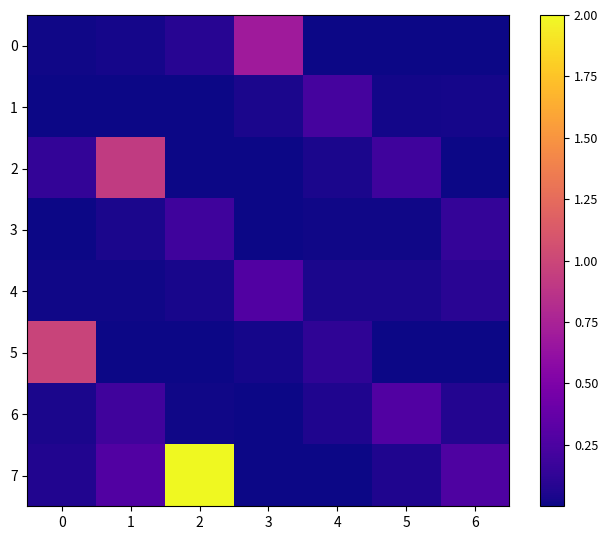

Which category has the lowest value across all series?

5